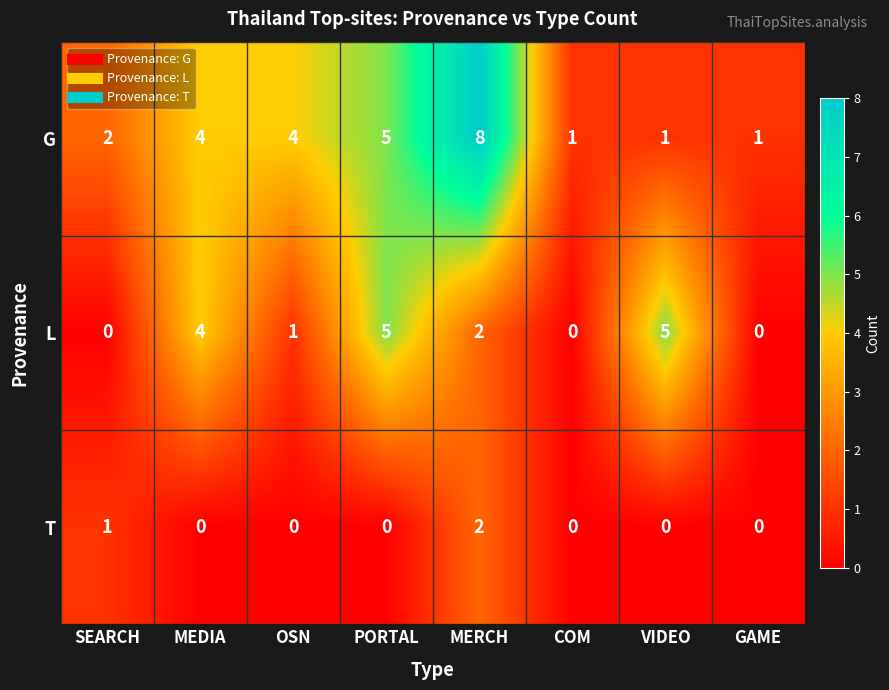

Reading right to left, extract all data points from this chart.

G: 1	1	1	8	5	4	4	2
L: 0	5	0	2	5	1	4	0
T: 0	0	0	2	0	0	0	1